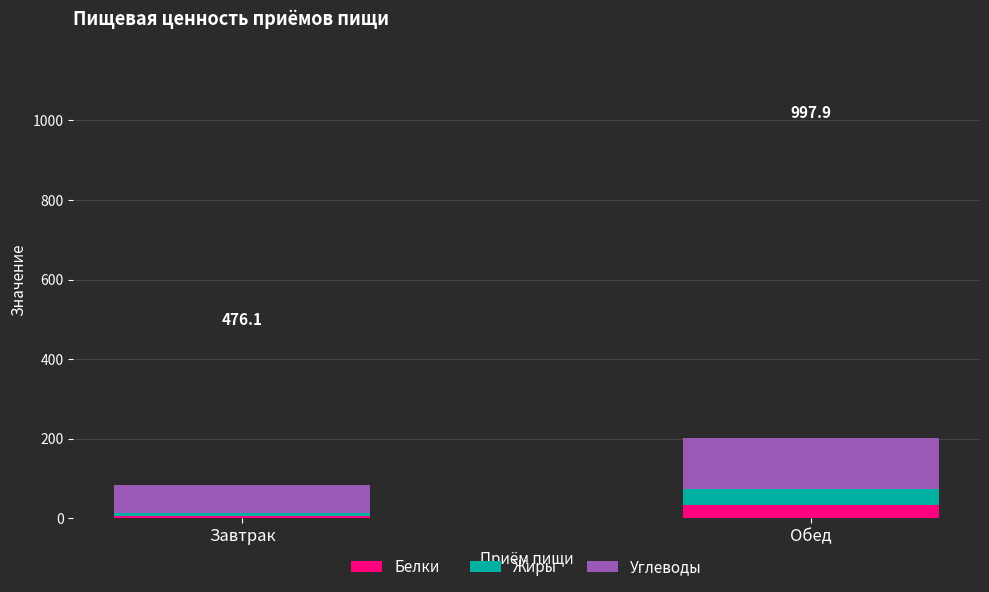

What is the total value across all series at Обед?

200.3